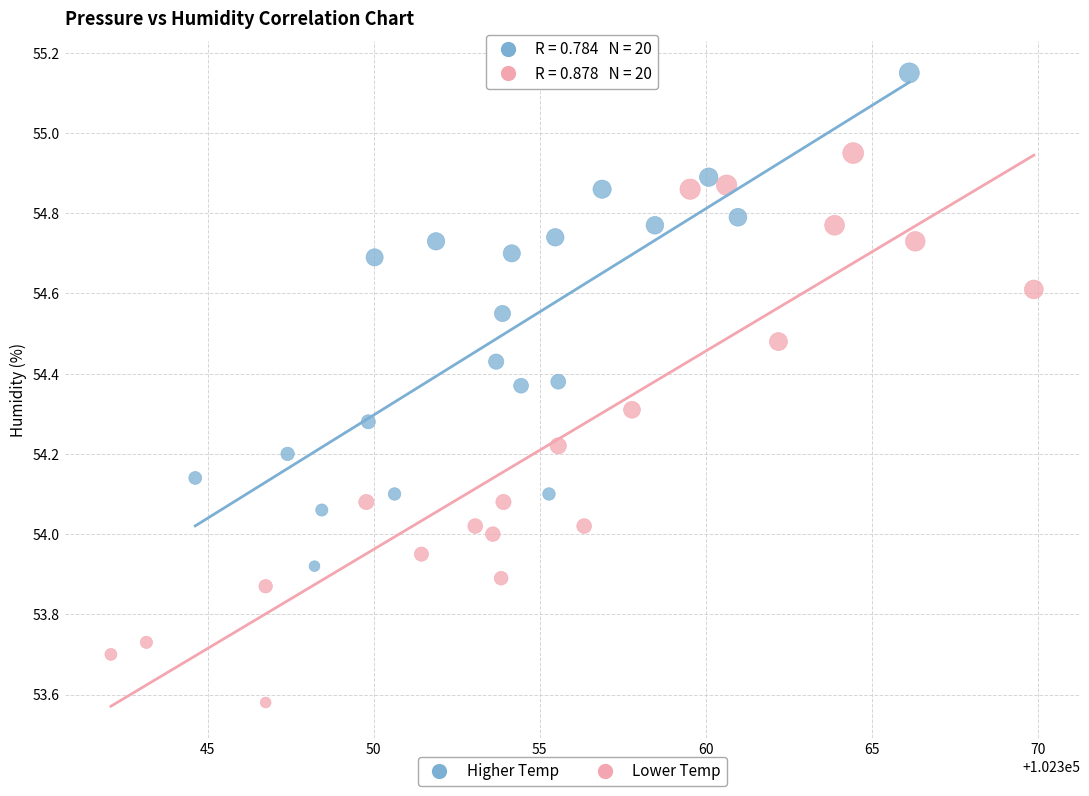

Which series reaches the minimum Y coordinate?

Lower Temp